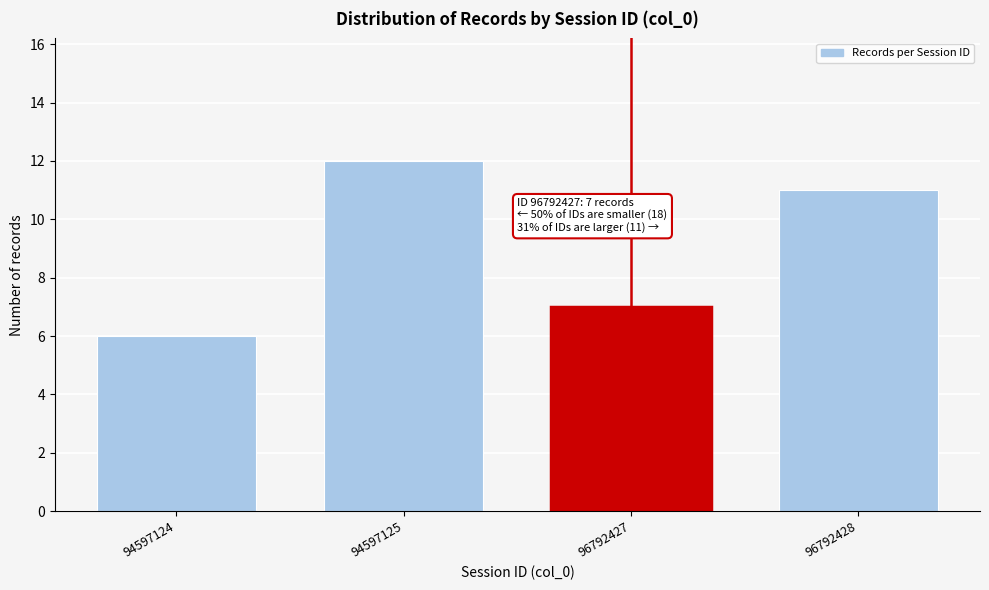

Reading left to right, transcribe all the data shown in this chart.

94597124=6	94597125=12	96792427=7	96792428=11